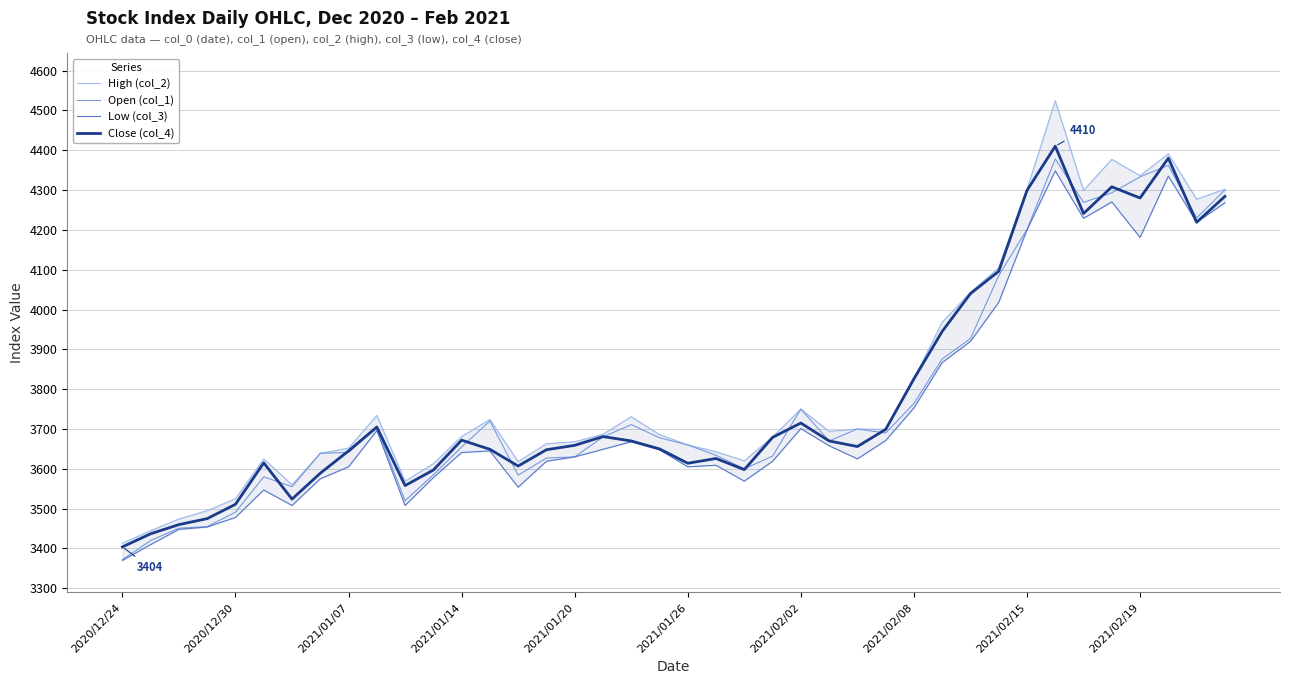

What are all the series names shown in the legend?

High (col_2), Open (col_1), Low (col_3), Close (col_4)